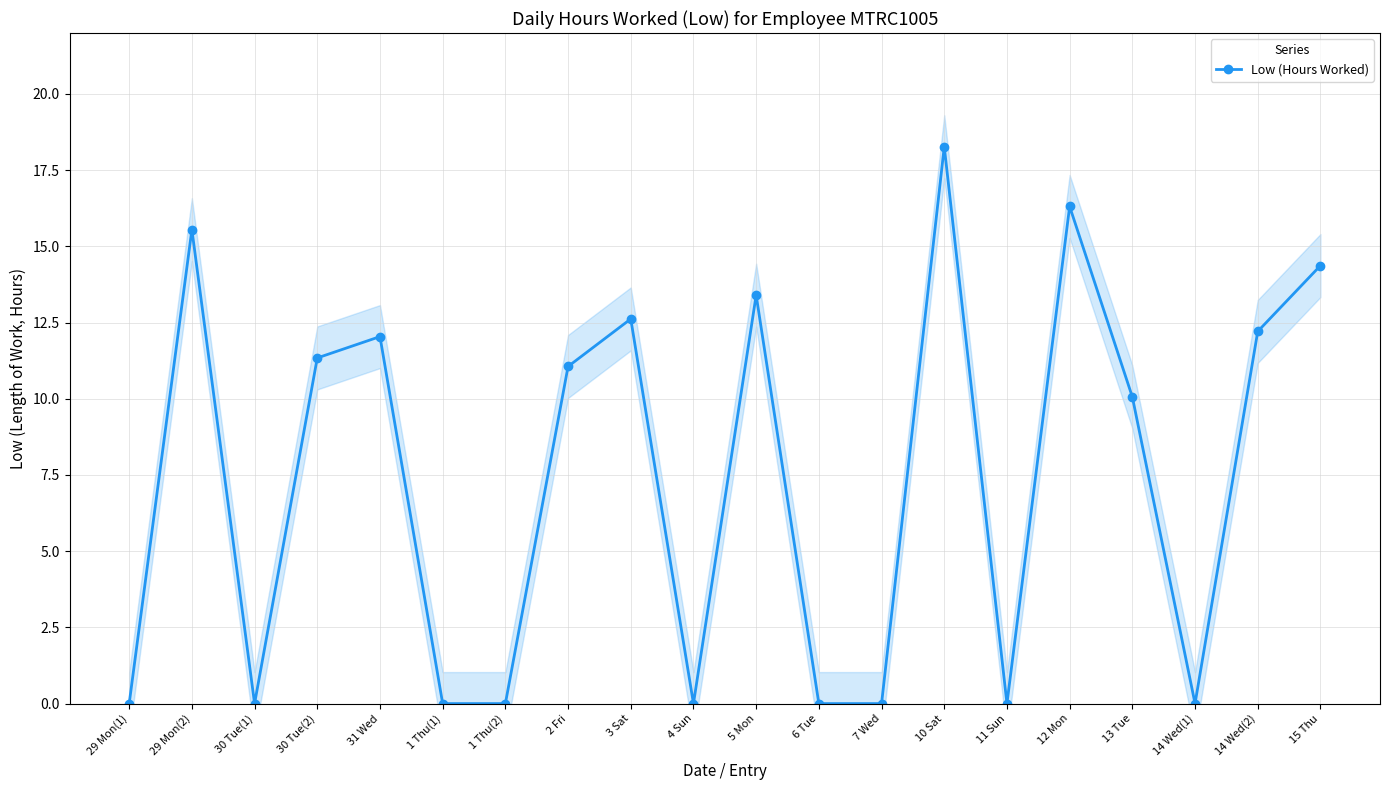

At which label does the data first exceed 11?

29 Mon(2)